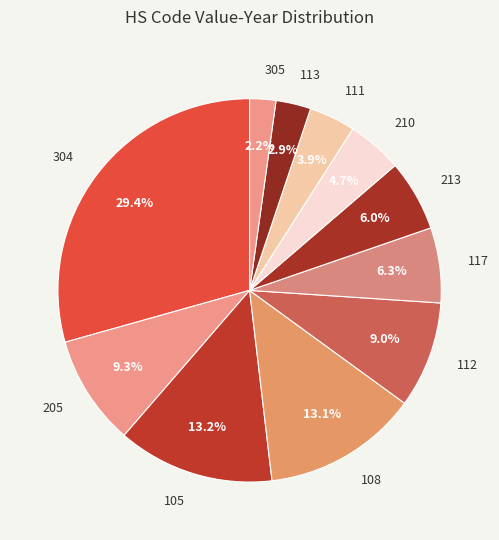

Is there any slice that represents more than half of the pie?

No